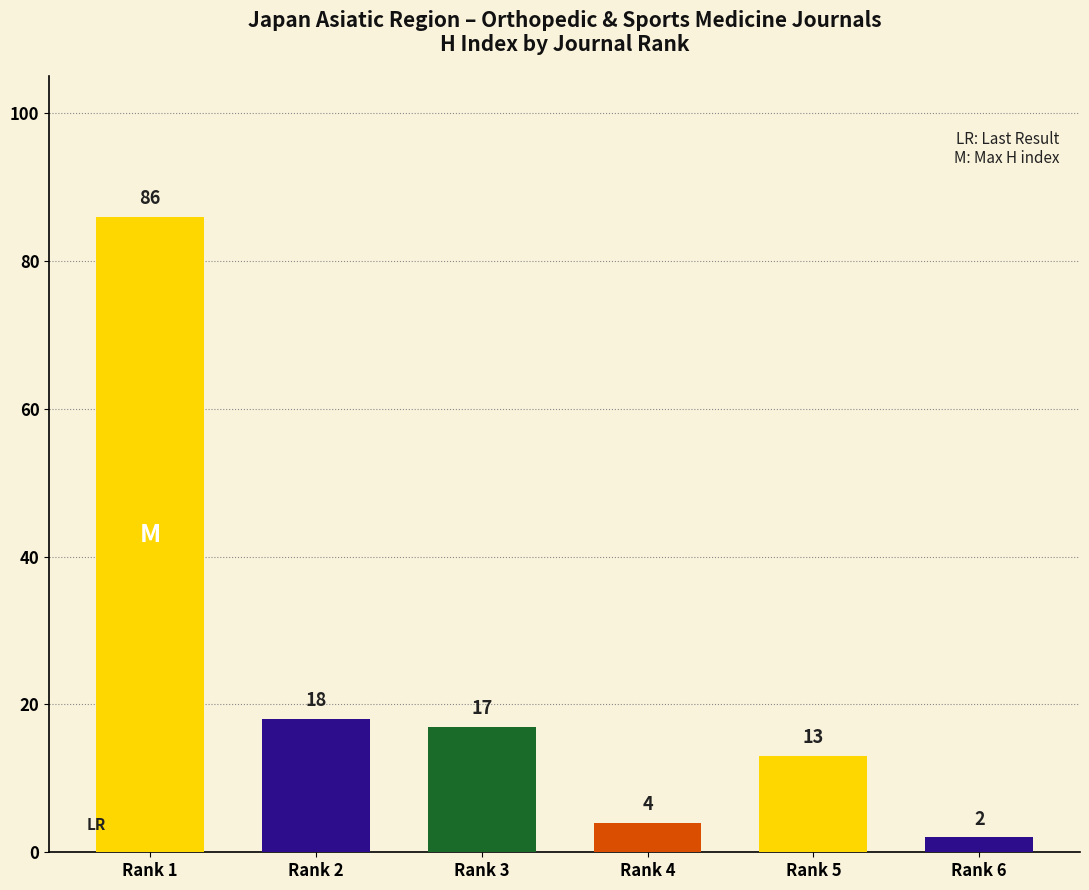

Reading left to right, what are all the values shown in this chart?

Rank 1=86	Rank 2=18	Rank 3=17	Rank 4=4	Rank 5=13	Rank 6=2